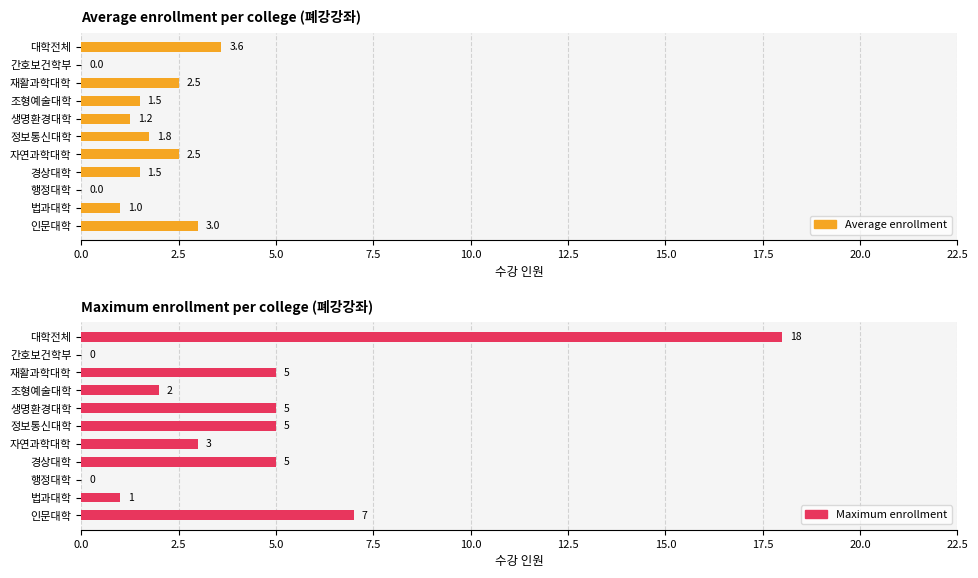

Which has a higher value, 법과대학 or 자연과학대학?

자연과학대학